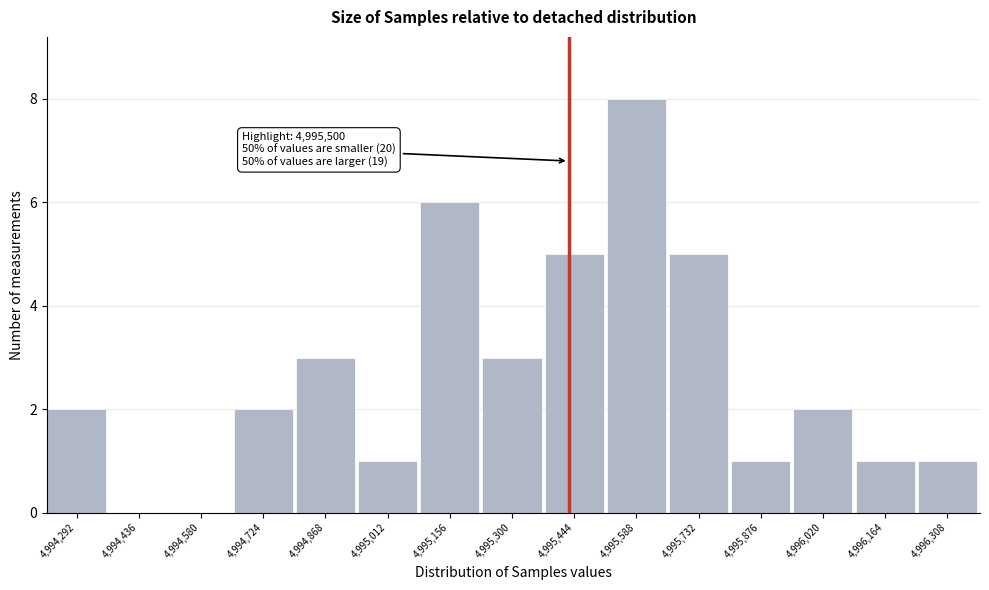

Reading left to right, list all the values displayed in this chart.

4,994,292=2	4,994,436=0	4,994,580=0	4,994,724=2	4,994,868=3	4,995,012=1	4,995,156=6	4,995,300=3	4,995,444=5	4,995,588=8	4,995,732=5	4,995,876=1	4,996,020=2	4,996,164=1	4,996,308=1